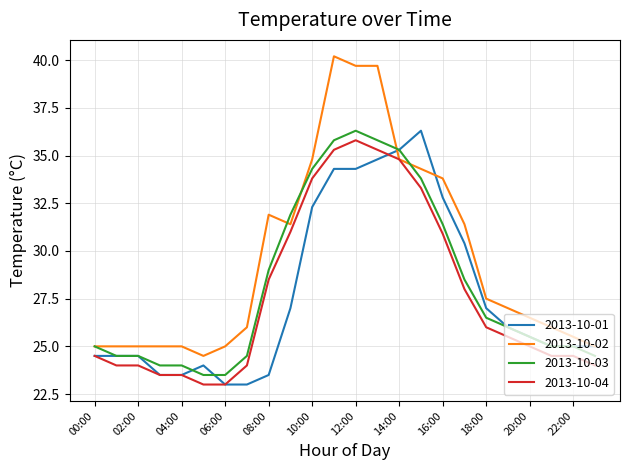

True or false: 2013-10-04 and 2013-10-03 cross at least once.

False